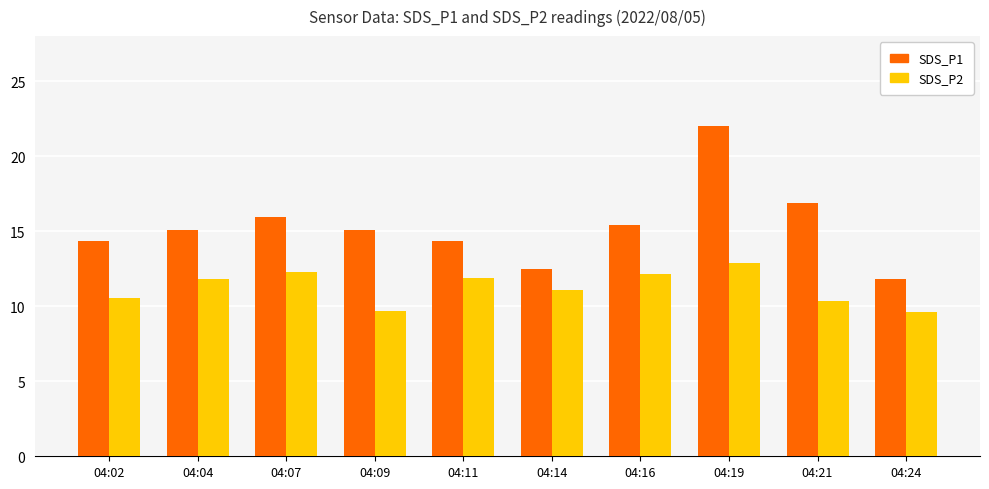

What is the sum of all SDS_P1 values?

153.4